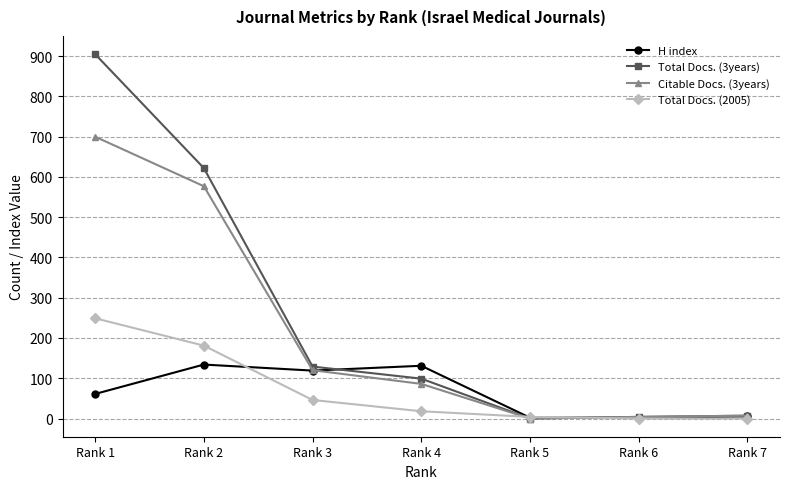

What is the value of the Total Docs. (3years) point at the 3rd from the left?

129